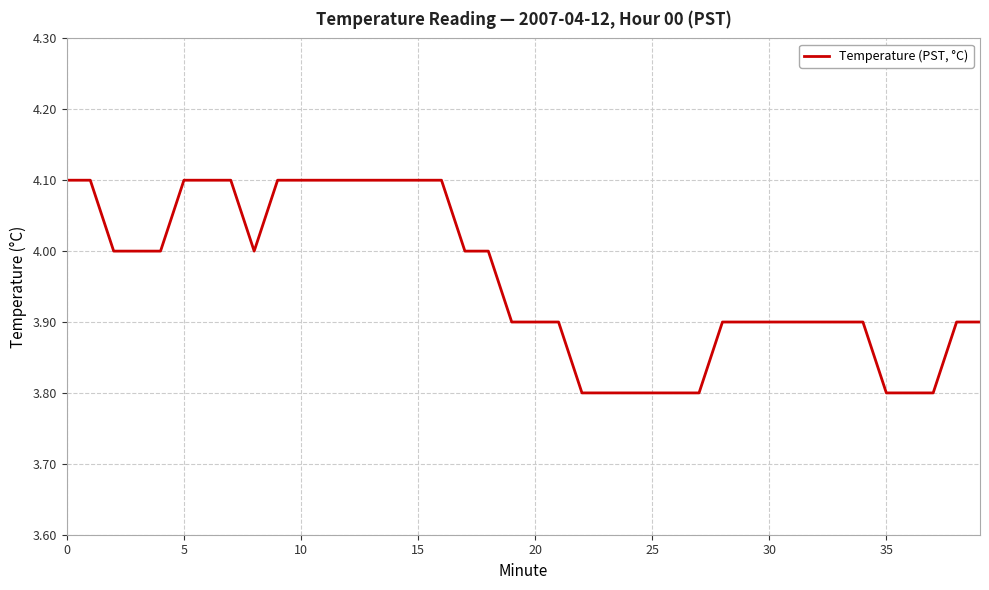

Reading left to right, list all the values displayed in this chart.

4.1	4.1	4.0	4.0	4.0	4.1	4.1	4.1	4.0	4.1	4.1	4.1	4.1	4.1	4.1	4.1	4.1	4.0	4.0	3.9	3.9	3.9	3.8	3.8	3.8	3.8	3.8	3.8	3.9	3.9	3.9	3.9	3.9	3.9	3.9	3.8	3.8	3.8	3.9	3.9